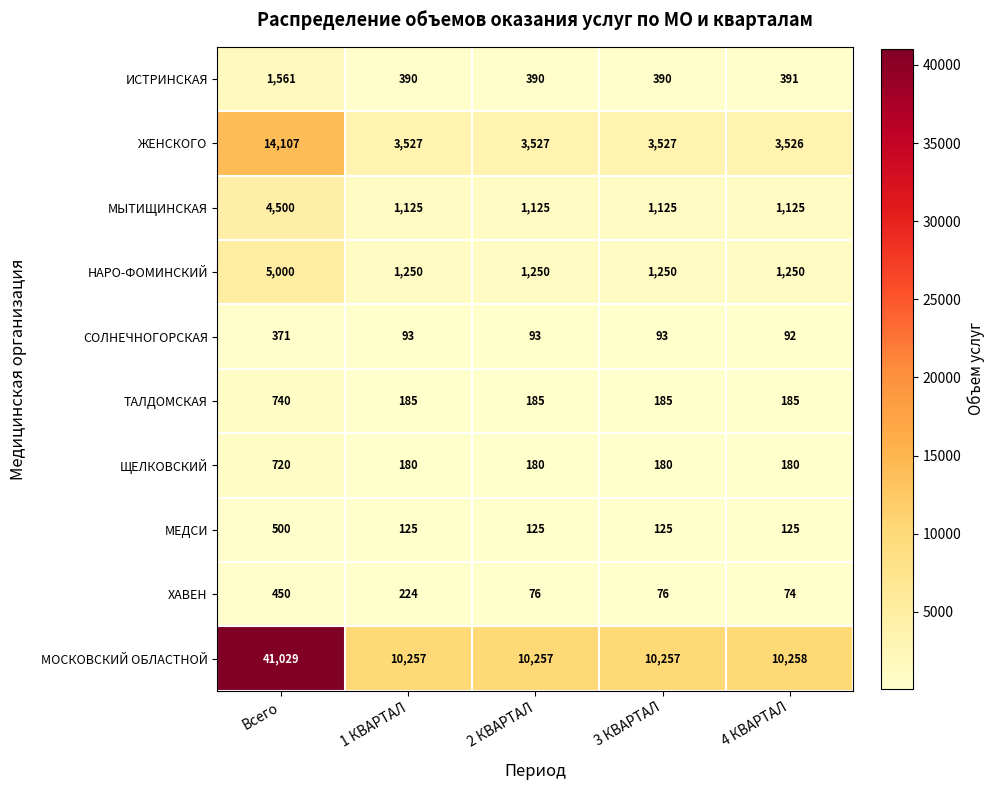

What is the greatest value displayed?

41029